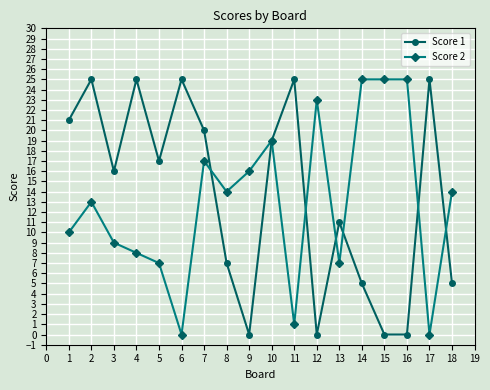

Where is Score 1 nearest to the value 12?

13